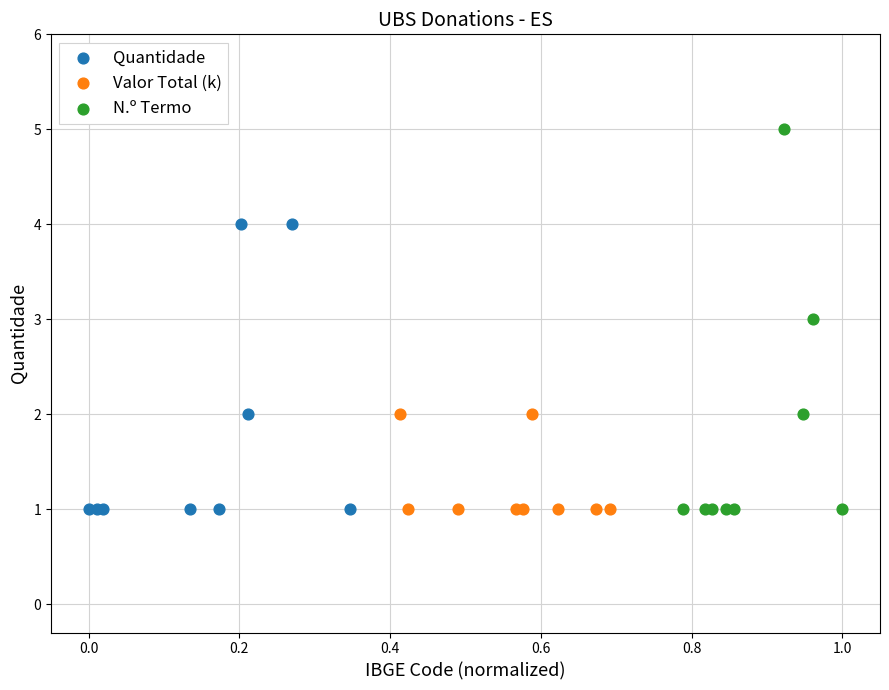

Which series reaches the maximum Y coordinate?

N.º Termo